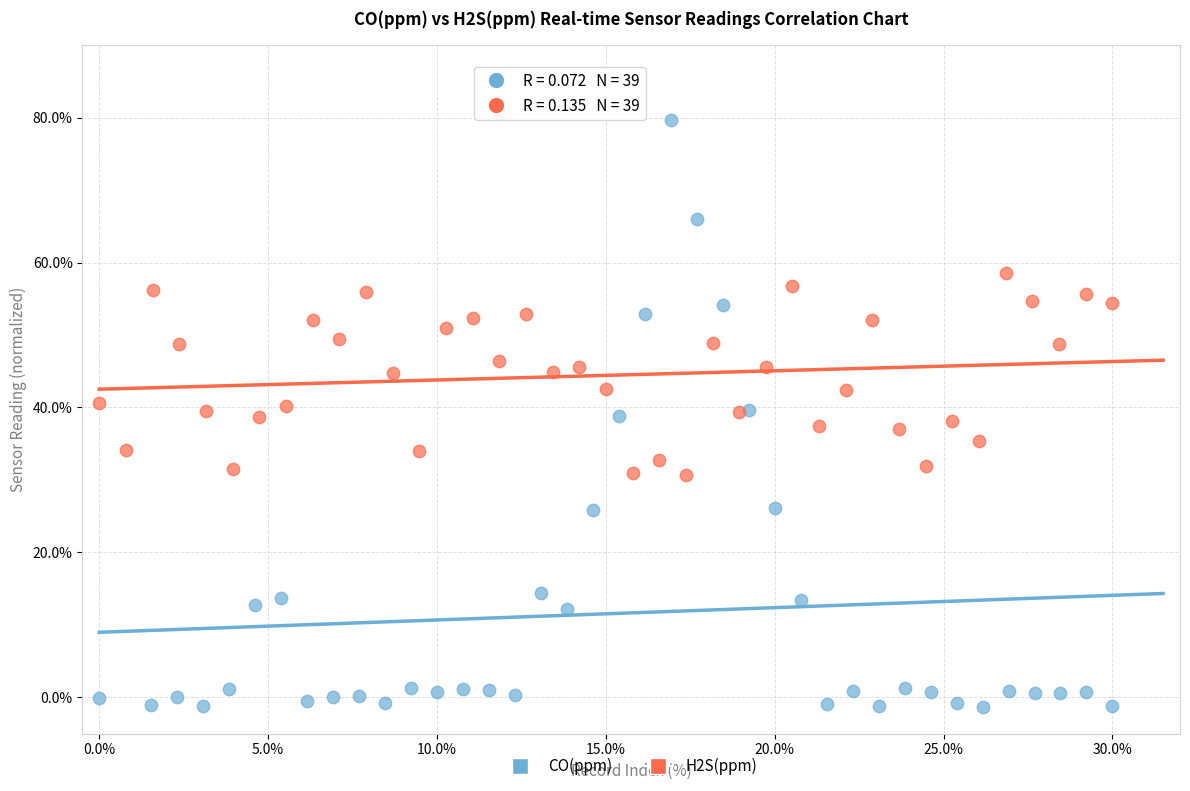

Which series reaches the minimum Y coordinate?

CO(ppm)